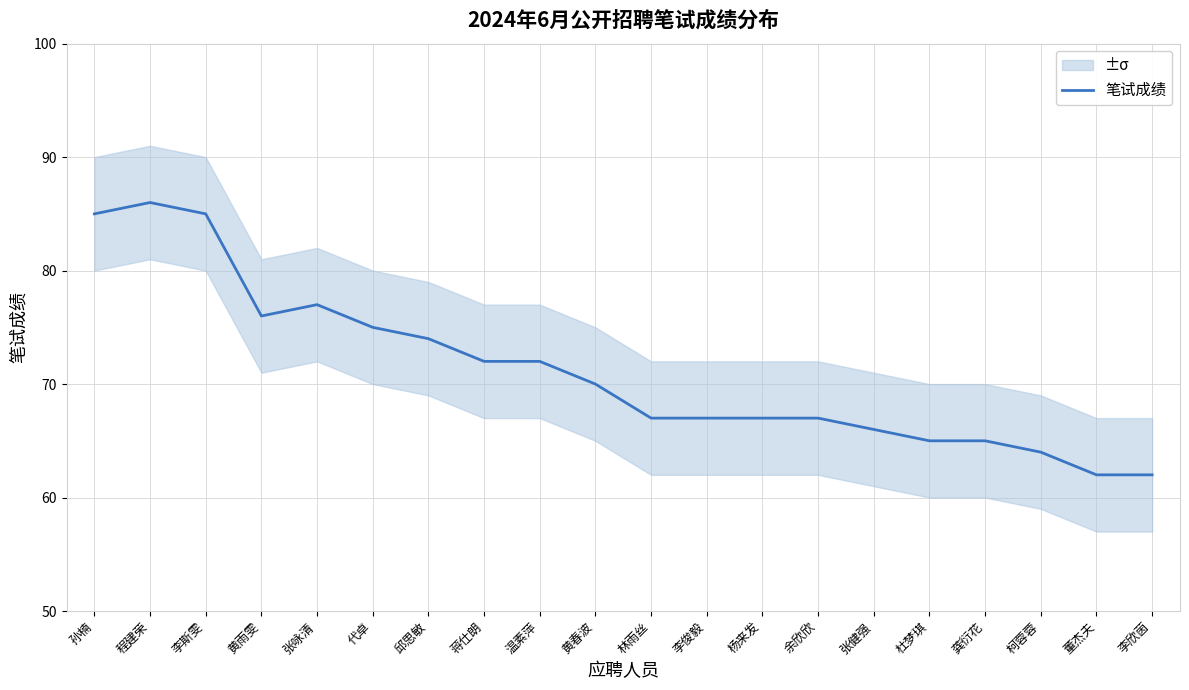

What is the greatest value displayed?

86